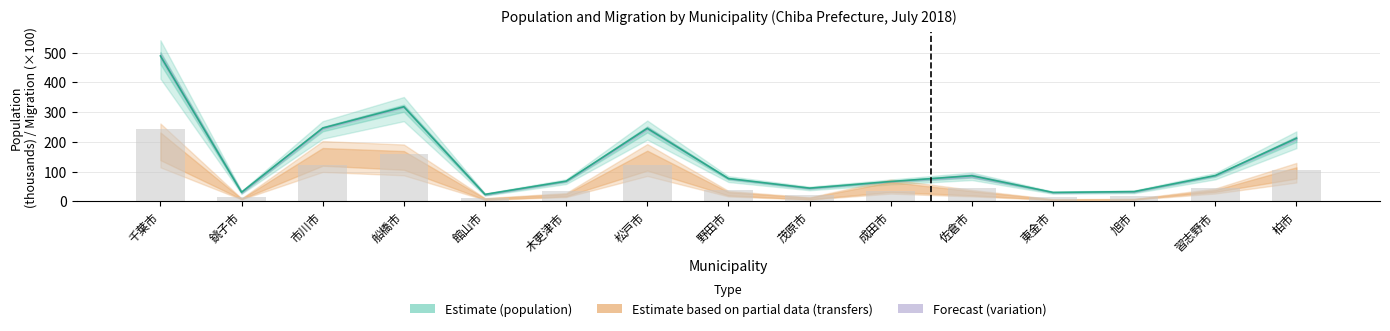

What is the value of the Estimate (population center) bar at the 10th from the left?

66.4